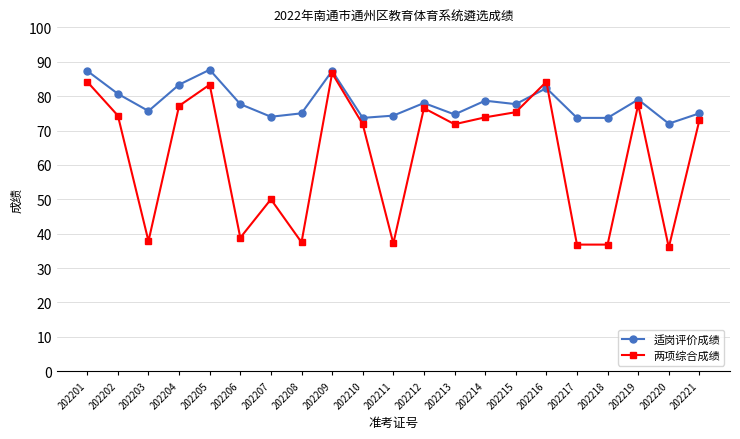

What is the difference between the second highest and minimum values in the 两项综合成绩 series?

48.2